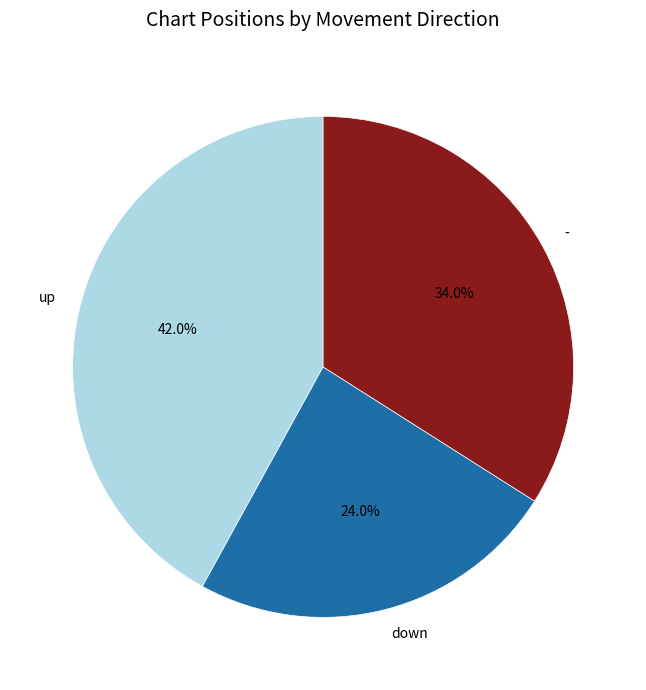

To the nearest percent, what is the difference between the largest and smallest slice percentages?

18%